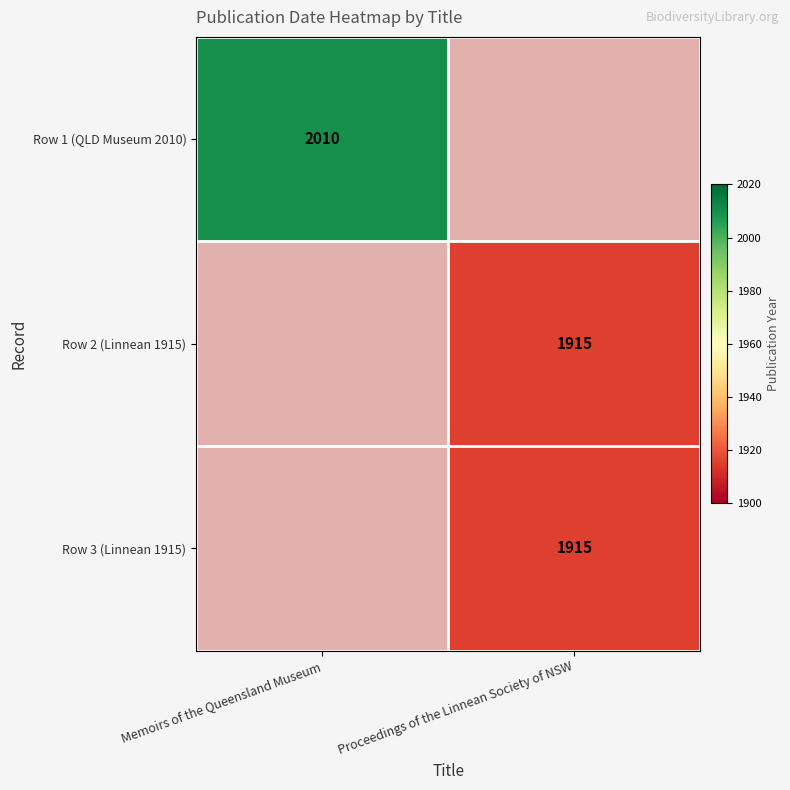

Is it true that Row 2 (Linnean 1915) equals 1915 at Proceedings of the Linnean Society of NSW?

True